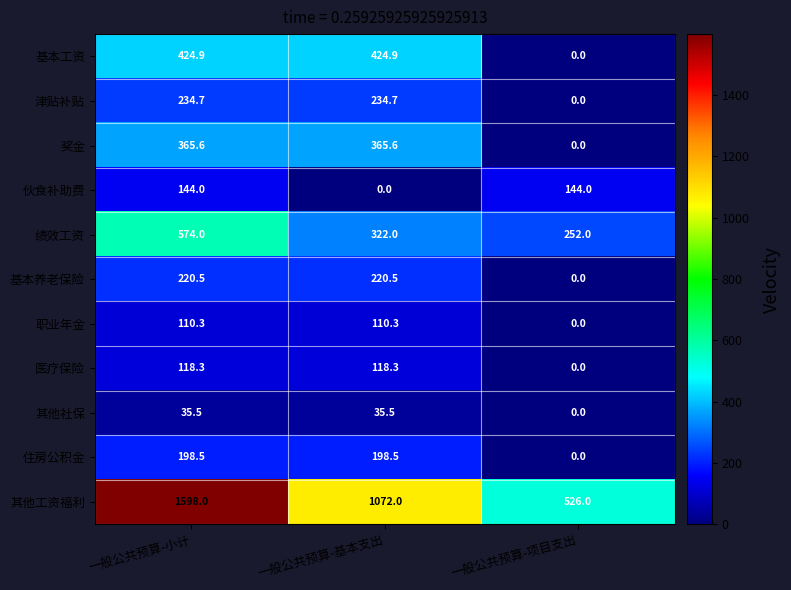

Which series has the largest total across all categories?

其他工资福利